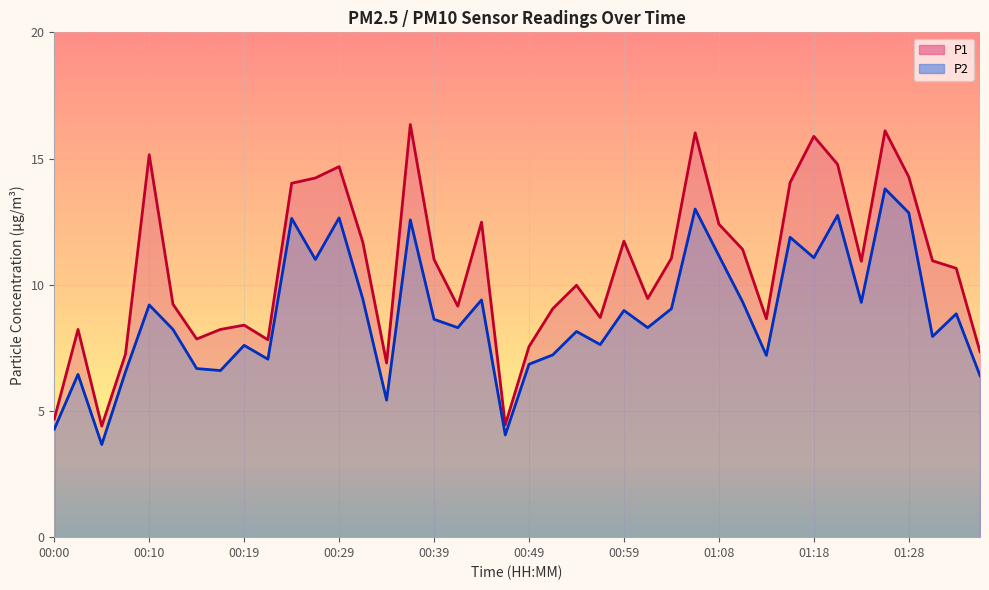

Which series has the widest spread of values?

P1